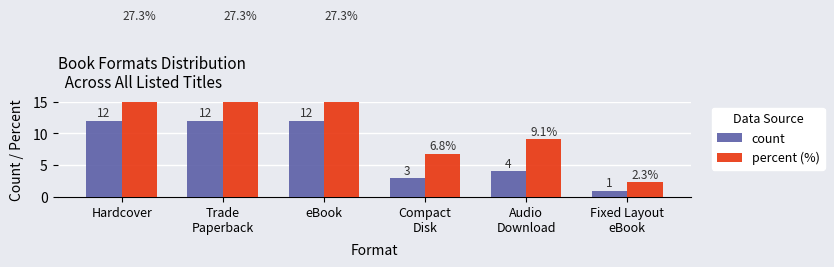

What is the total value across all series at eBook?

39.3